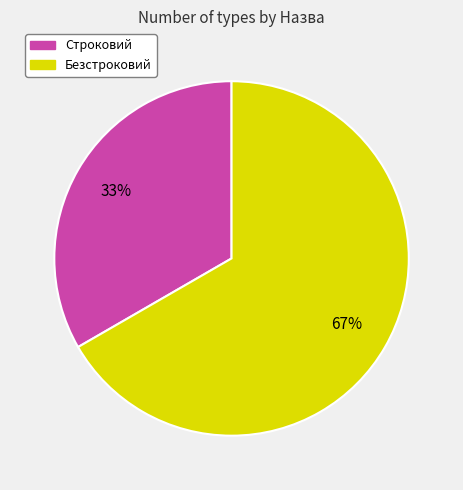

To the nearest percent, what is the combined percentage of Безстроковий and Строковий?

100%